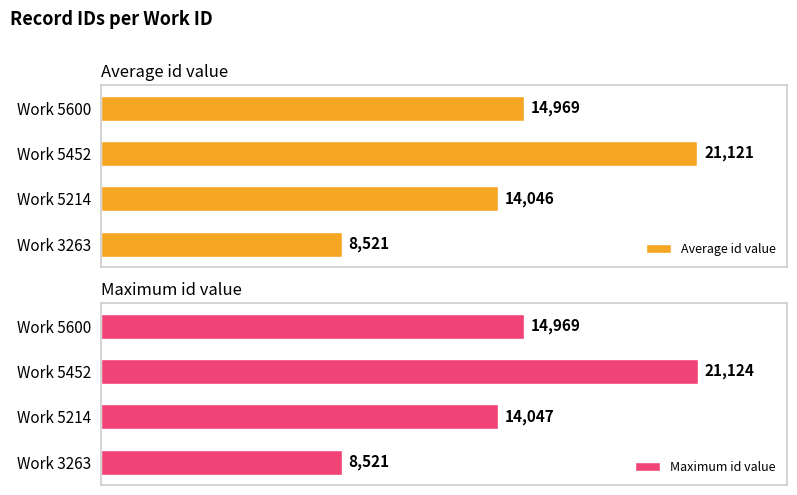

What is the highest value of the Average id value series?

21121